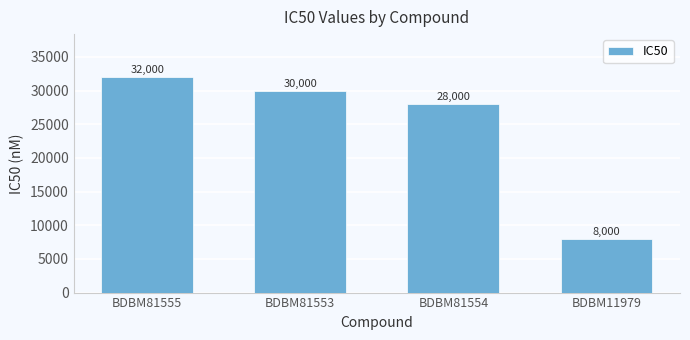

The chart shows a value of 30000 at BDBM81553. True or false?

True